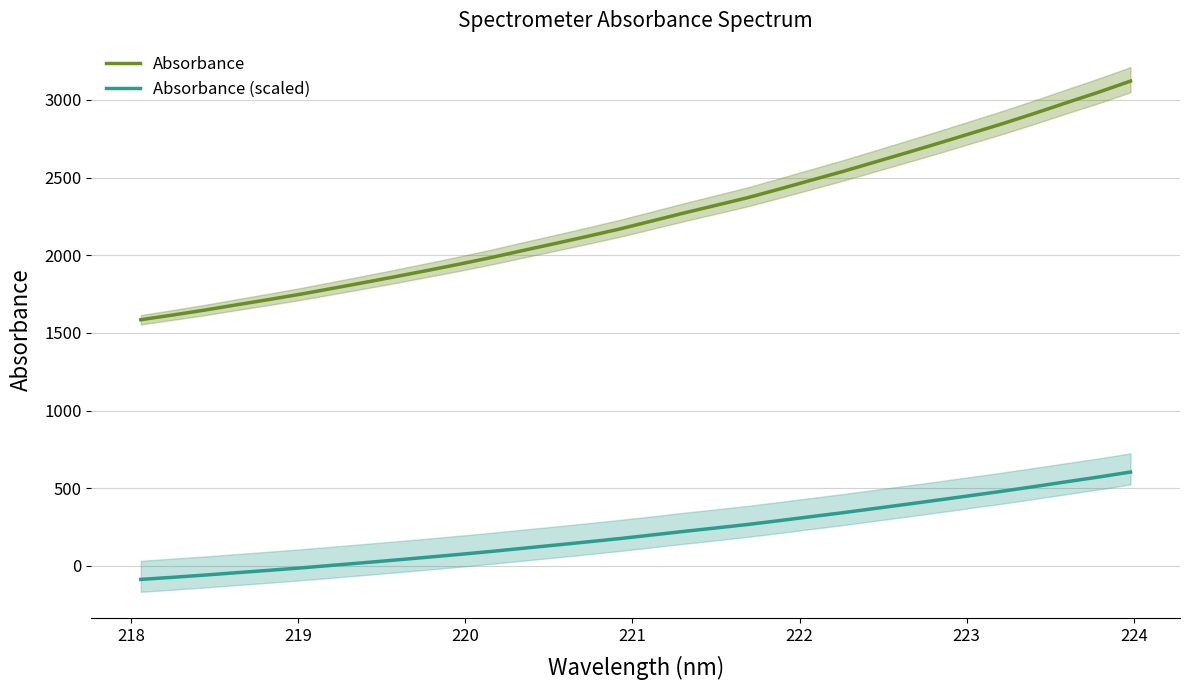

What is the highest value of the Absorbance (scaled) series?

604.7